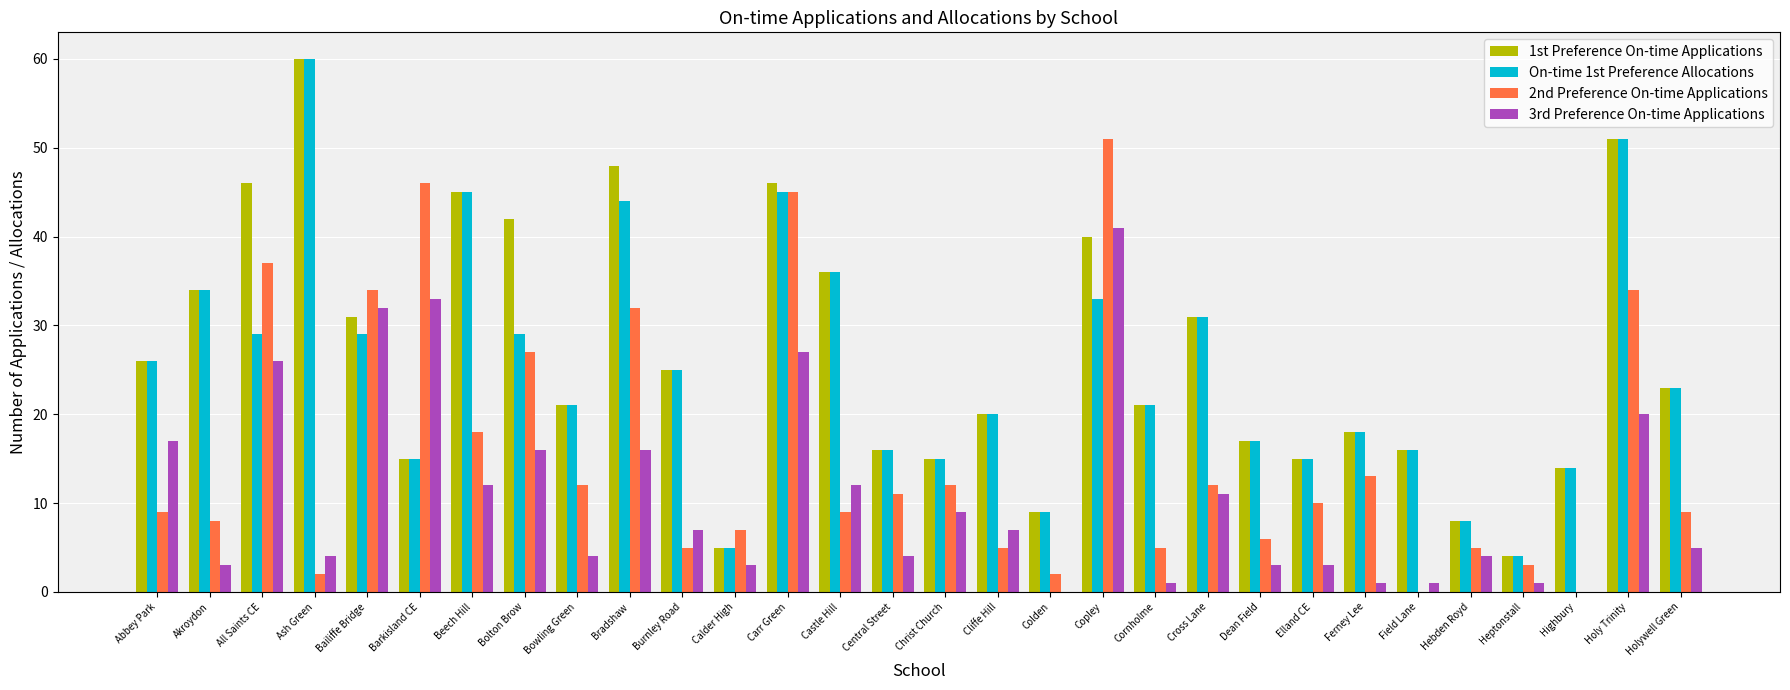

What is the total value across all series at Barkisland CE?

109